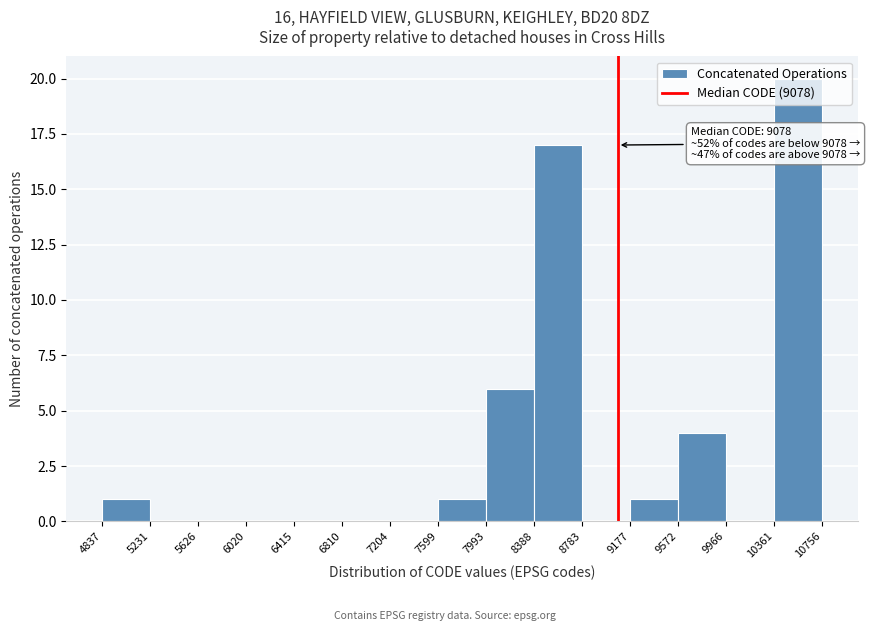

Over which range of the x-axis is the bar tallest?

10361 to 10756